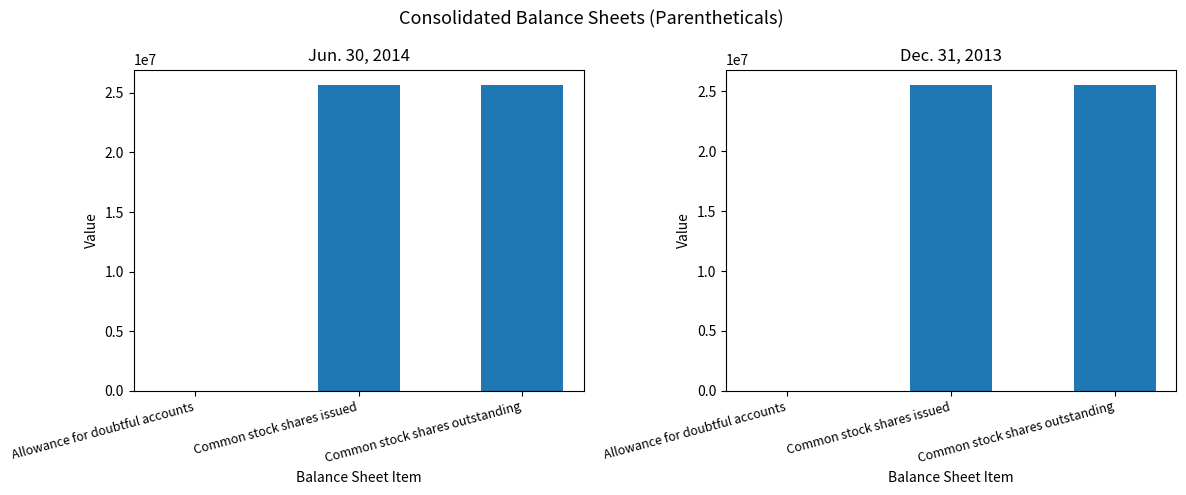

What is the difference between the highest and lowest values at Common stock shares outstanding?

126193